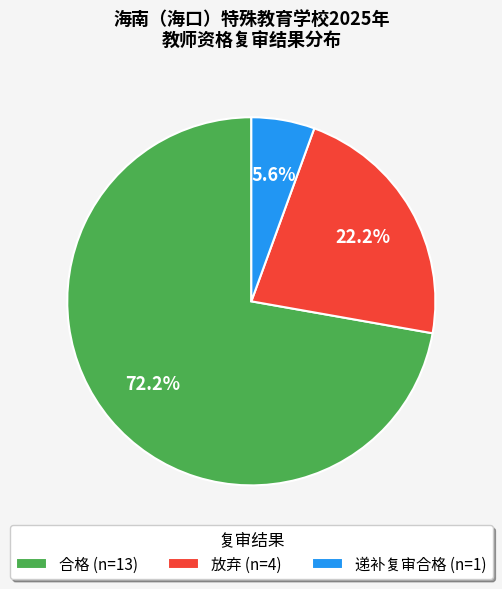

What percentage is the 合格 slice, to the nearest percent?

72%